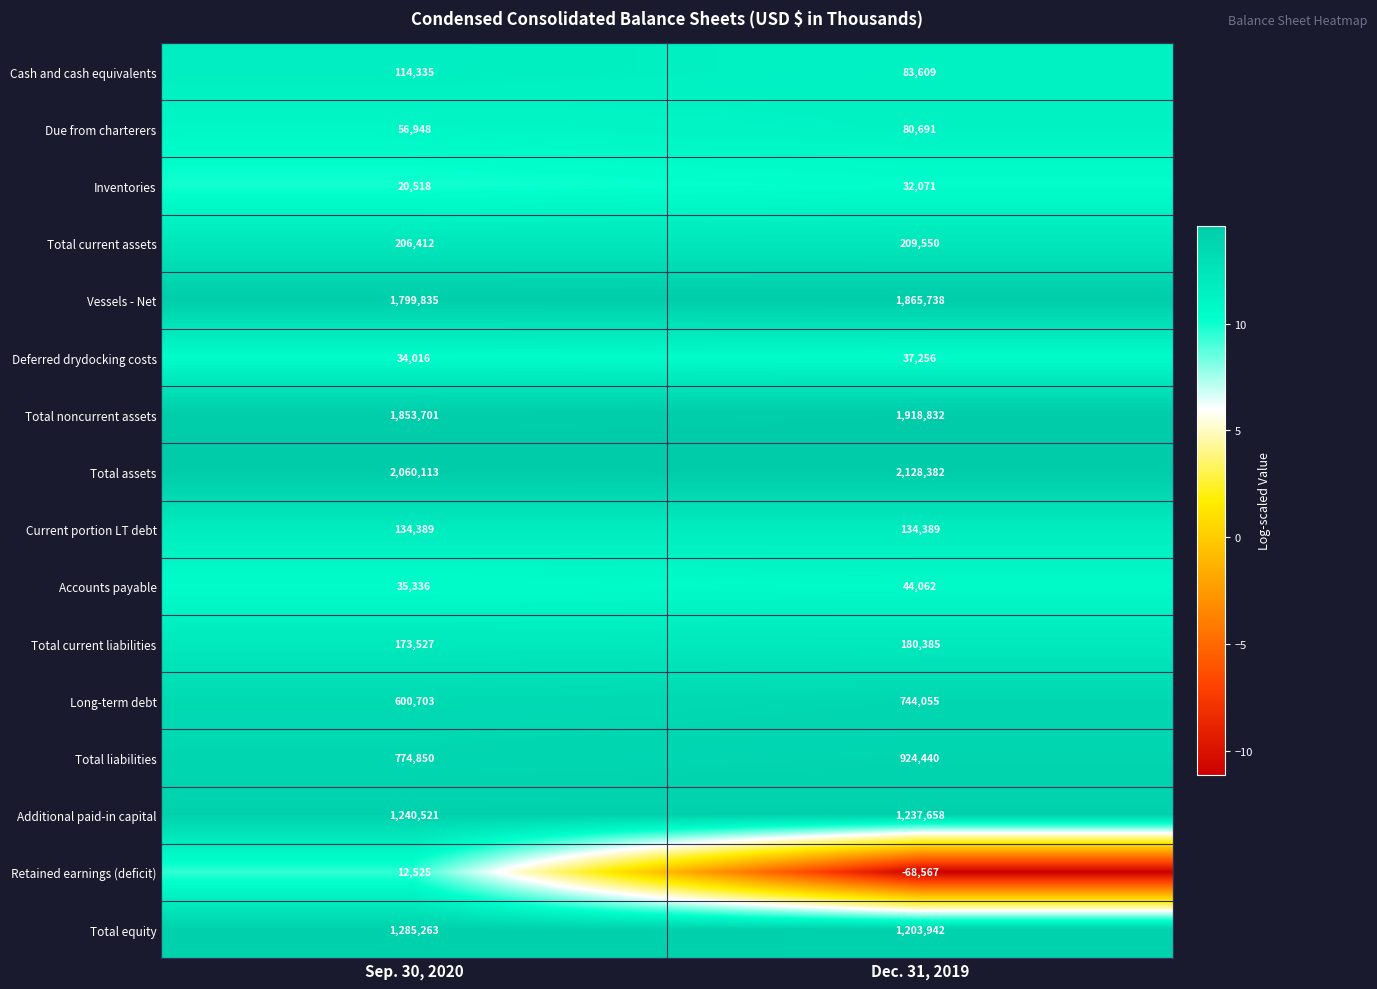

What is the difference between the Total noncurrent assets values at Dec. 31, 2019 and Sep. 30, 2020?

65131